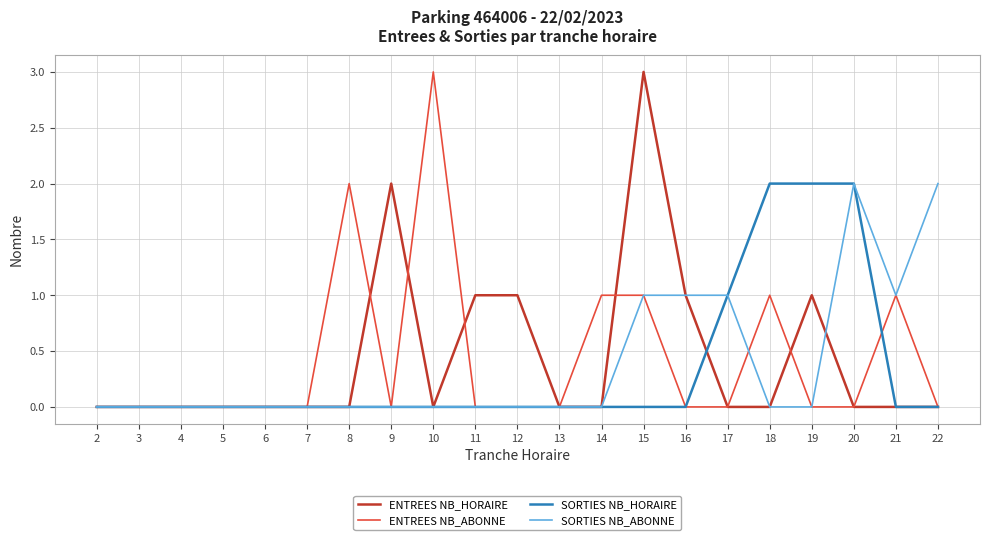

Which series changed the most between 10 and 12?

ENTREES NB_ABONNE